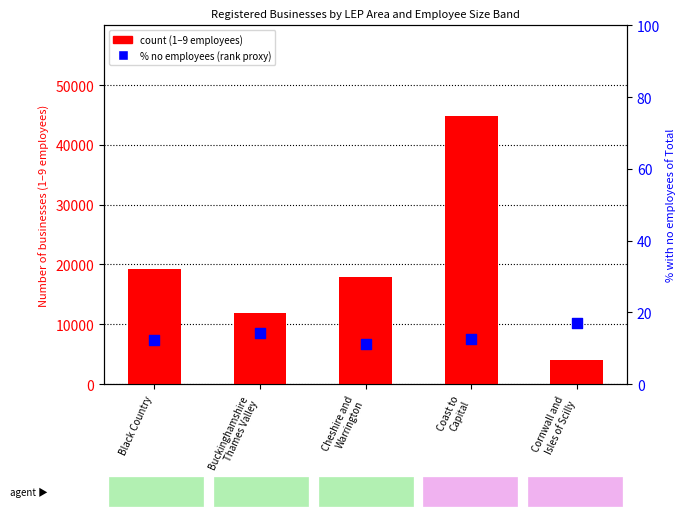

Which series has the largest Y range (max minus min)?

1 - 9 employees (count)